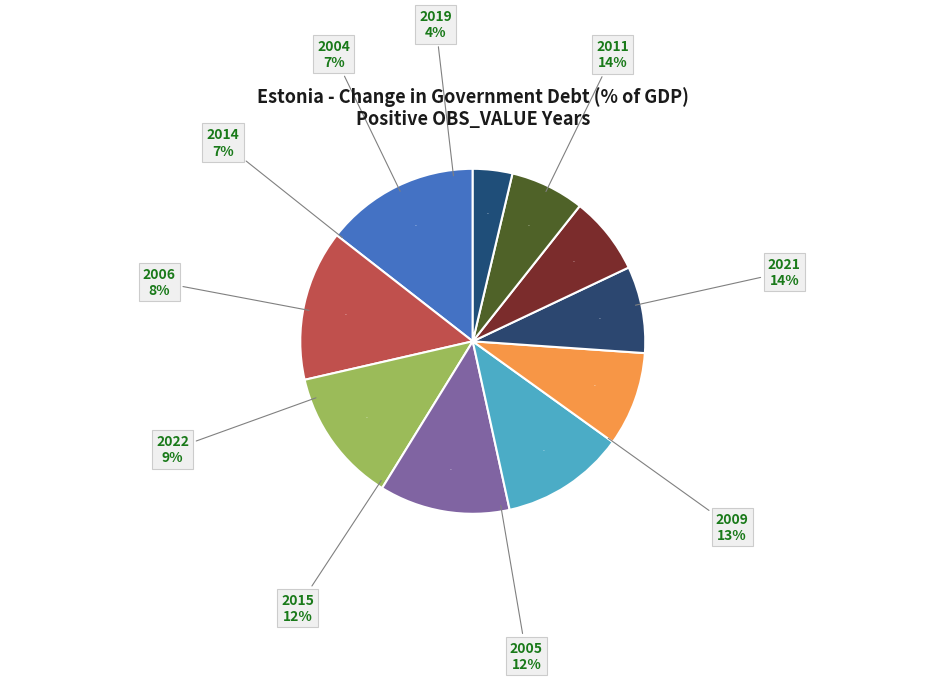

Is it true that 1998 is 1% of the pie?

False